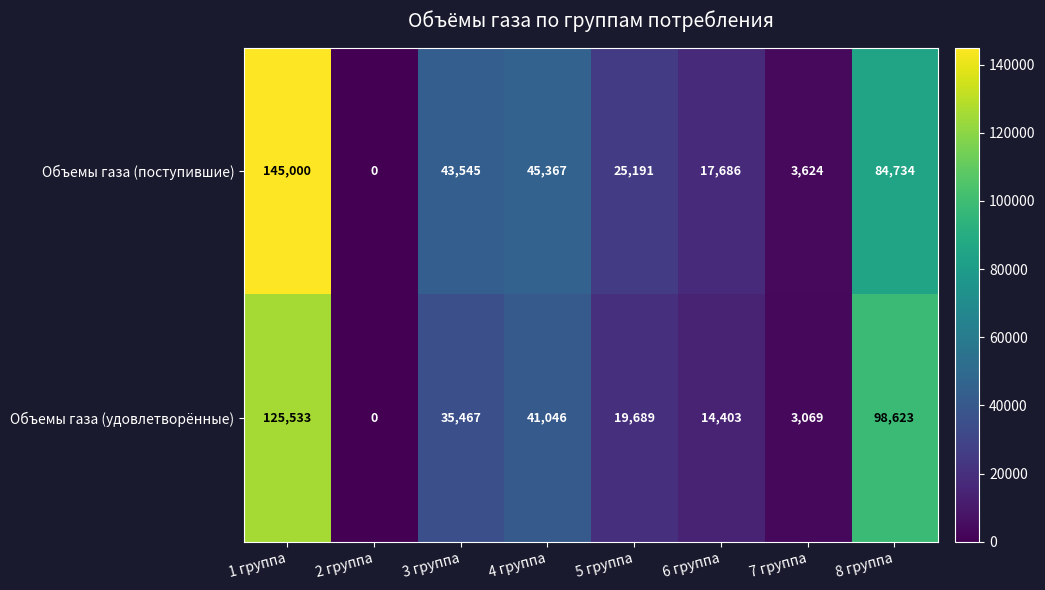

Reading right to left, what are all the values shown in this chart?

Объемы газа (поступившие): 8 группа=84734	7 группа=3624	6 группа=17686	5 группа=25191	4 группа=45367	3 группа=43545	2 группа=0	1 группа=145000
Объемы газа (удовлетворённые): 8 группа=98623	7 группа=3069	6 группа=14403	5 группа=19689	4 группа=41046	3 группа=35467	2 группа=0	1 группа=125533